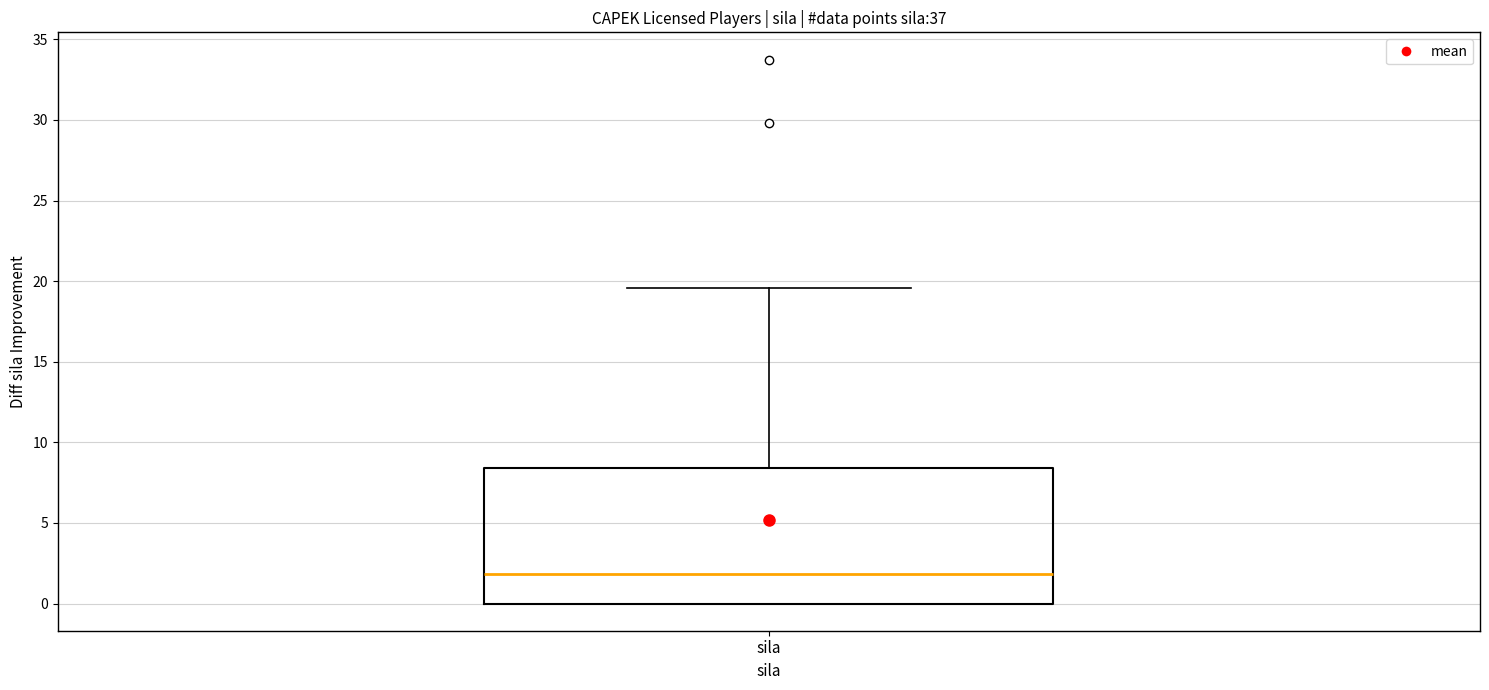

Where is the lower edge of the box for sila on the y-axis? The values are not printed on the chart, so give them approximately, as read against the axis.

0.0